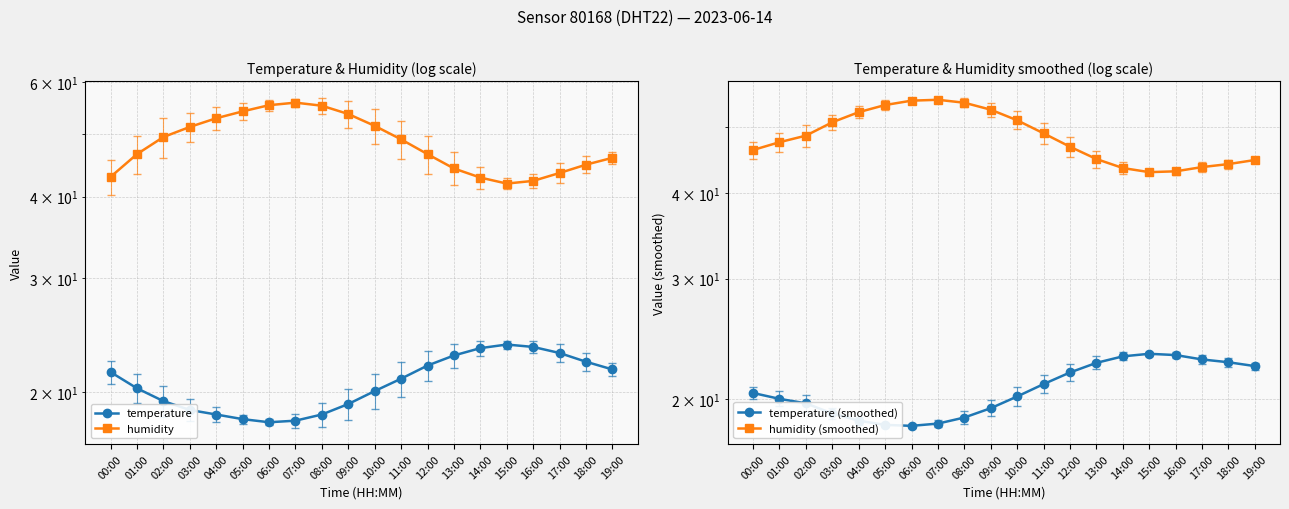

What position from the right is 05:00?

15